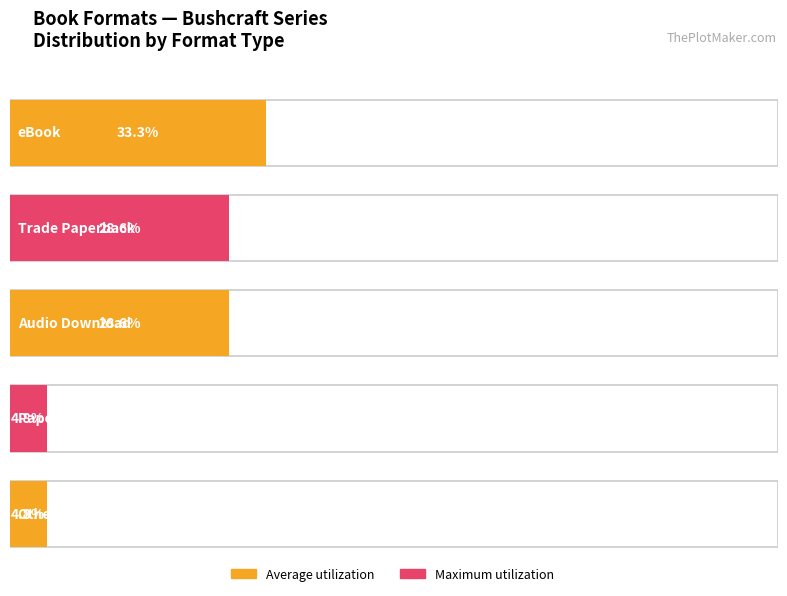

The chart shows a value of 3 at Other. True or false?

True